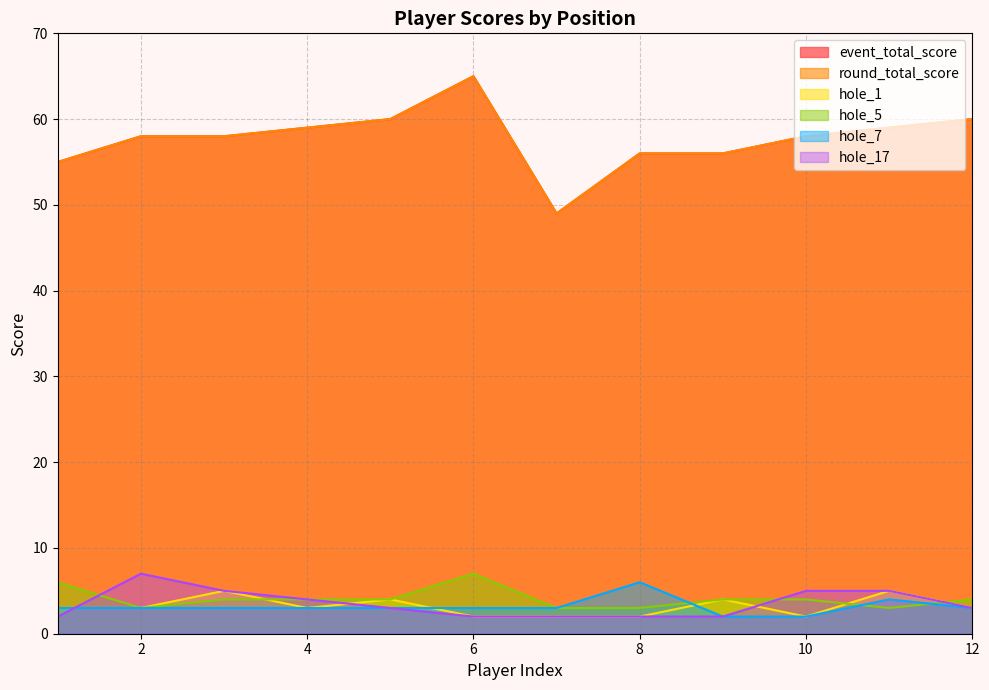

Where is the first local maximum for hole_5?

6